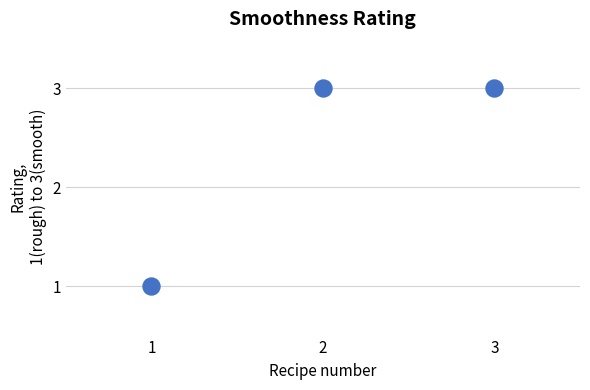

List the coordinates of all points as (Y, X) pairs, reading left to right.

(1, 1)  (3, 2)  (3, 3)